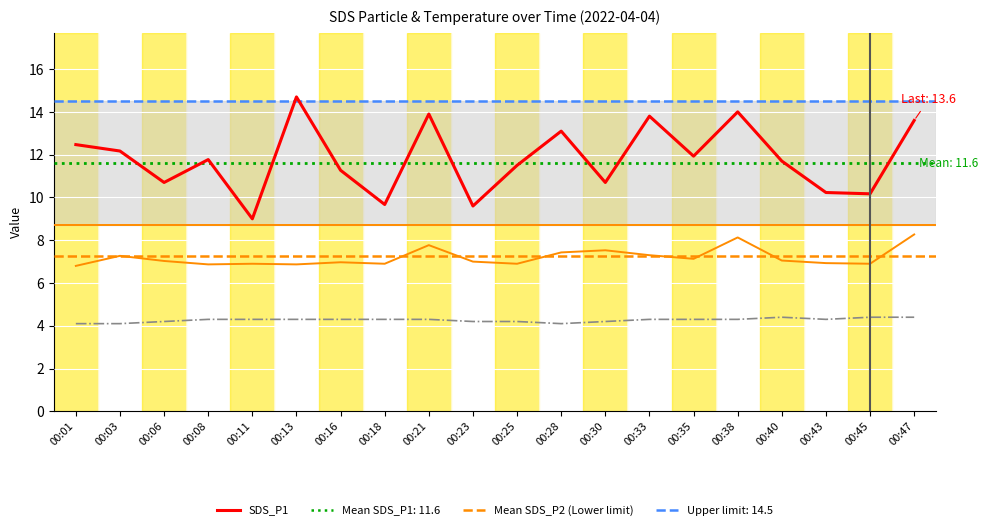

Is the value of SDS_P2 at 00:28 greater than the value of SDS_P1 at 00:03?

No